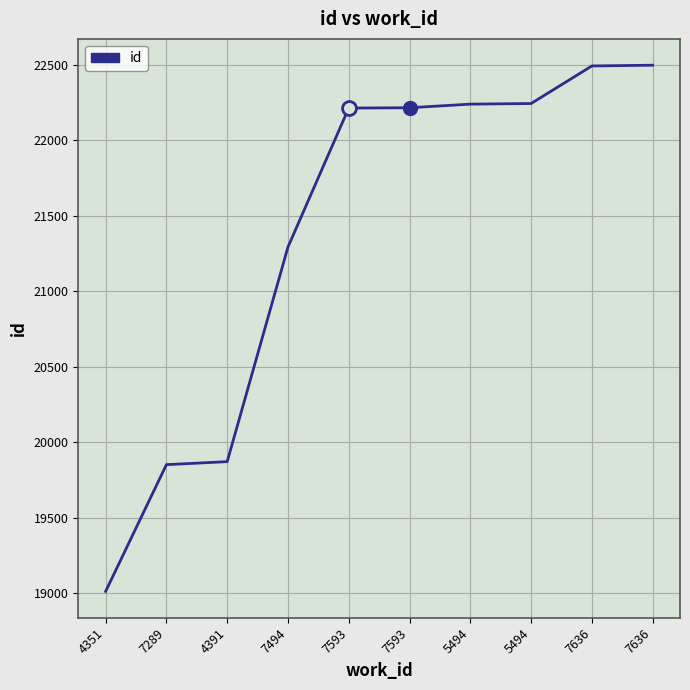

Where is the data nearest to the value 20754?

7494